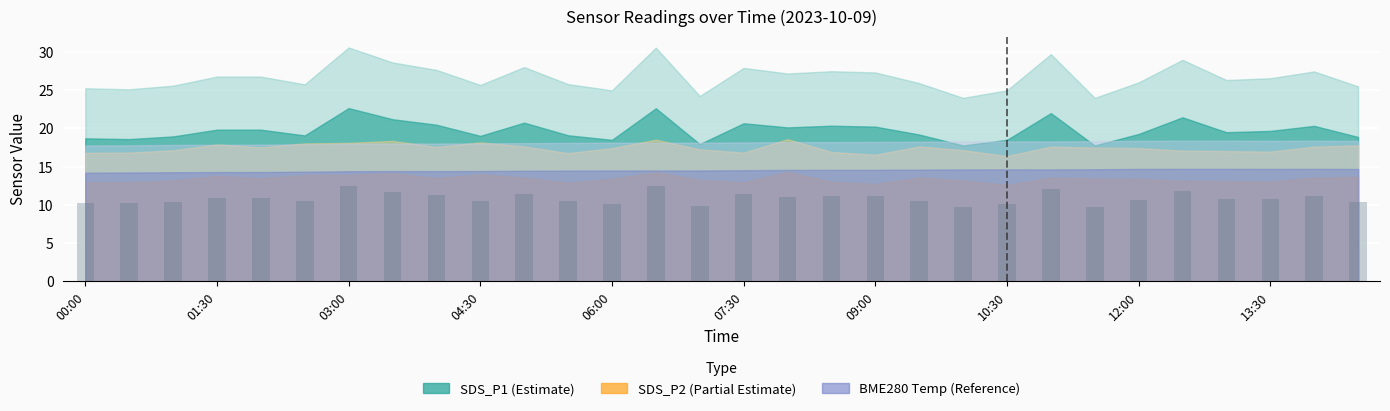

Does the chart contain stacked bars?

No